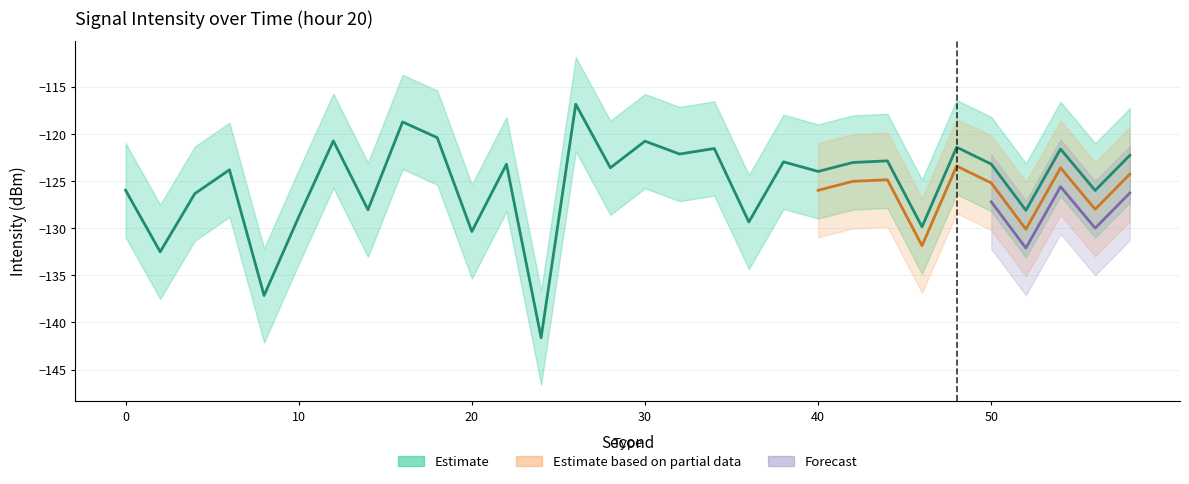

True or false: the data shows -183.2 at 14.

False